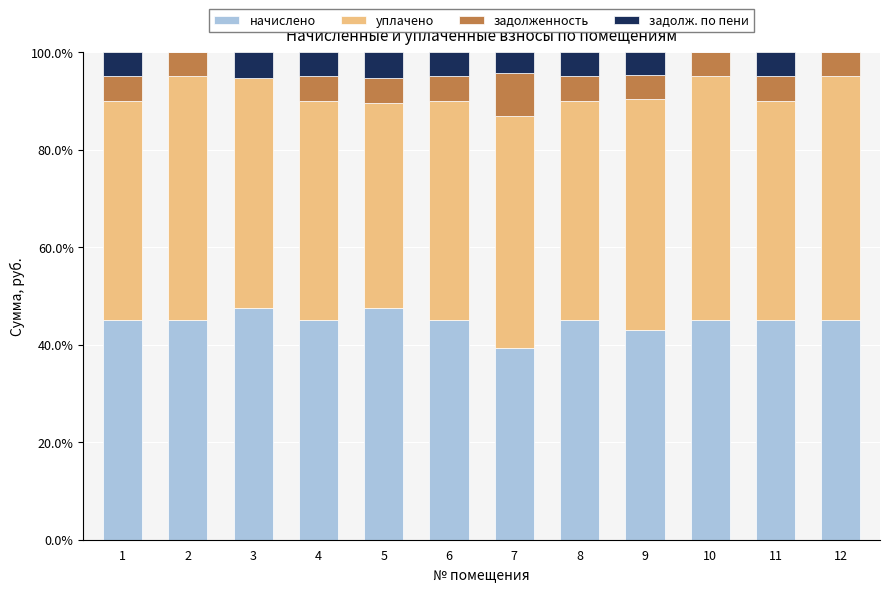

What is the sum of the начислено values at 10 and 9?

88.1